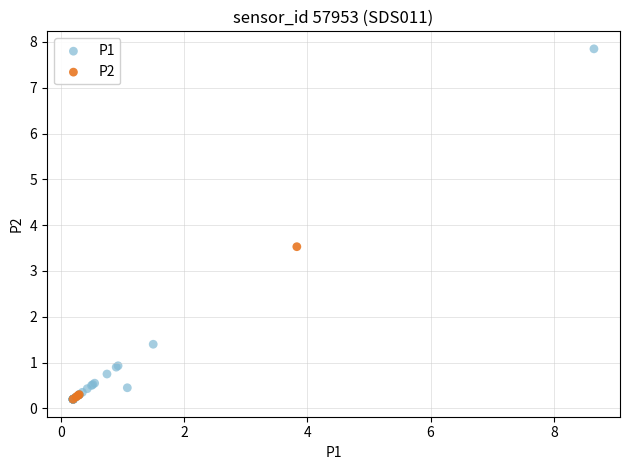

Which series has the widest spread of Y values?

P1